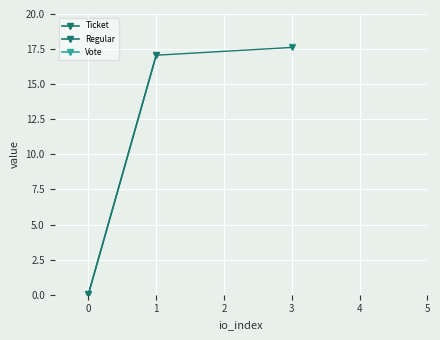

Is this an area chart (filled region under the line)?

No